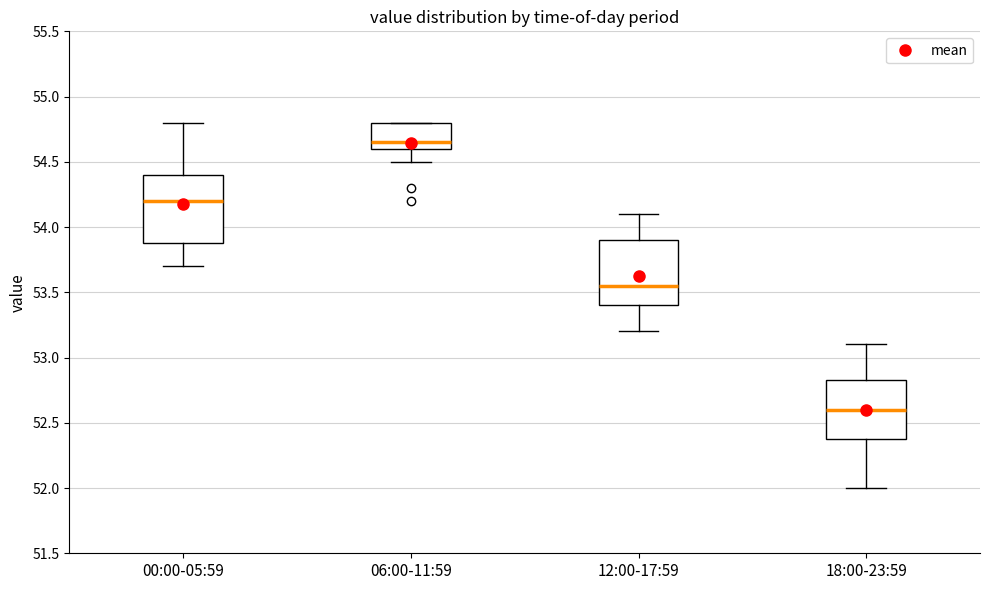

Where does the median line of the box for 00:00-05:59 sit on the y-axis? The values are not printed on the chart, so give them approximately, as read against the axis.

54.20